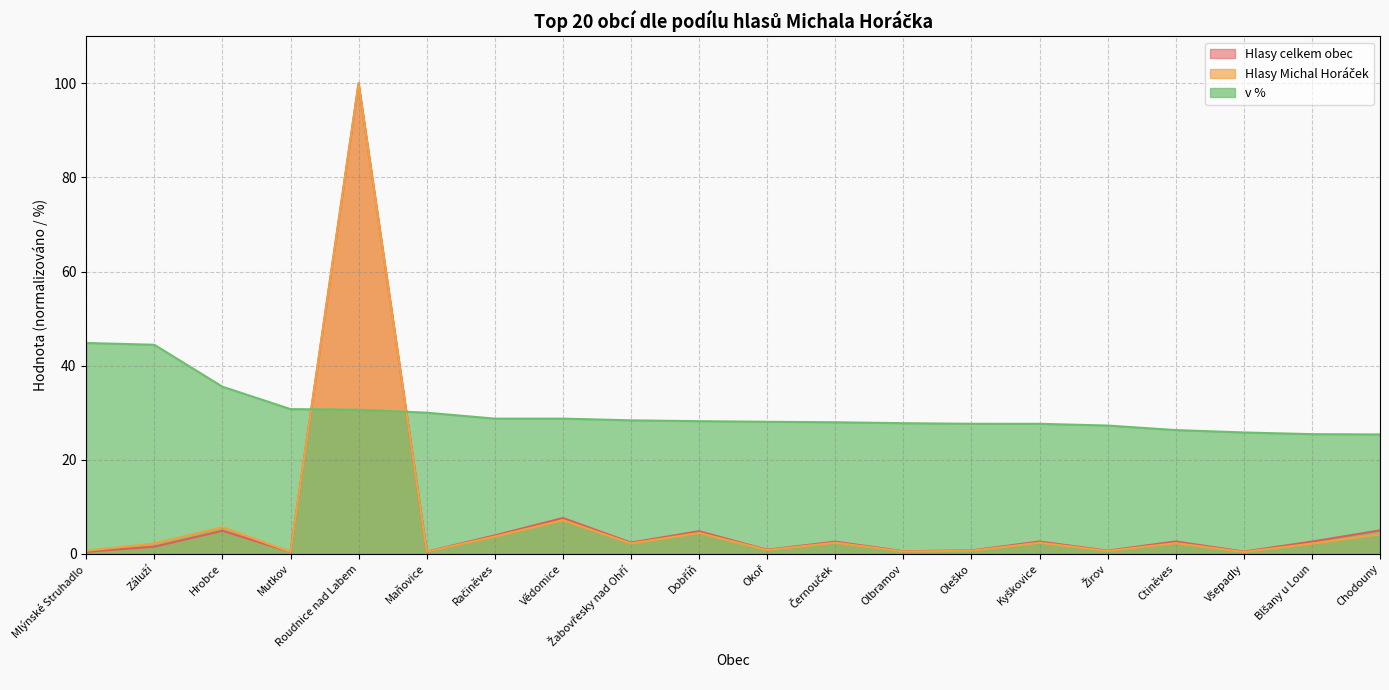

At which label does Hlasy Michal Horáček reach its minimum?

Mutkov